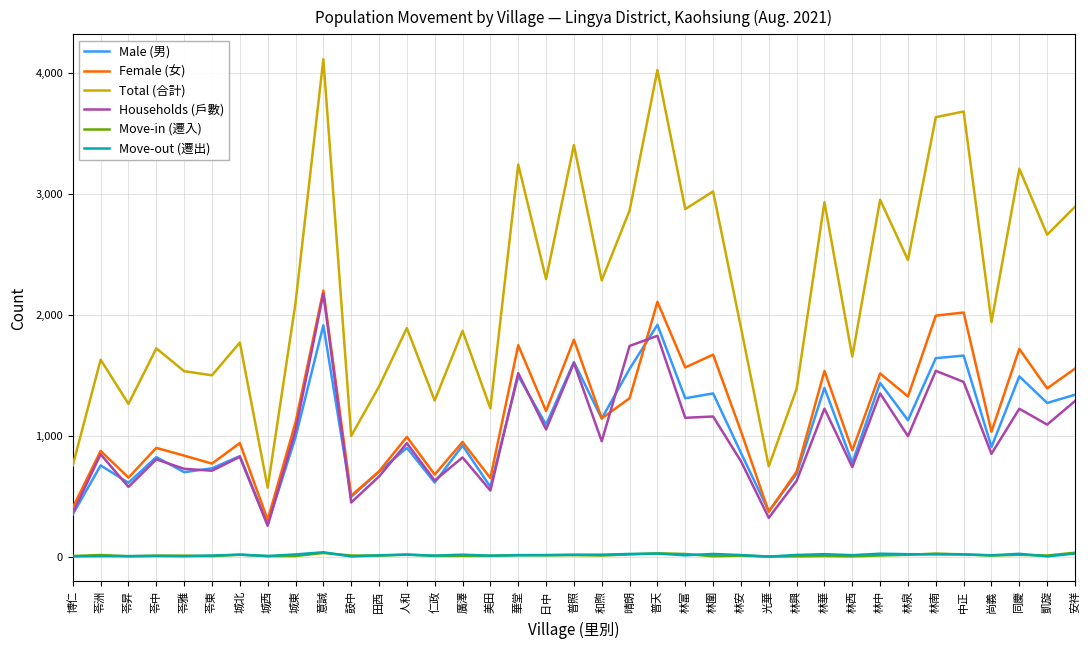

Which series has the largest range (max minus min)?

Total (合計)